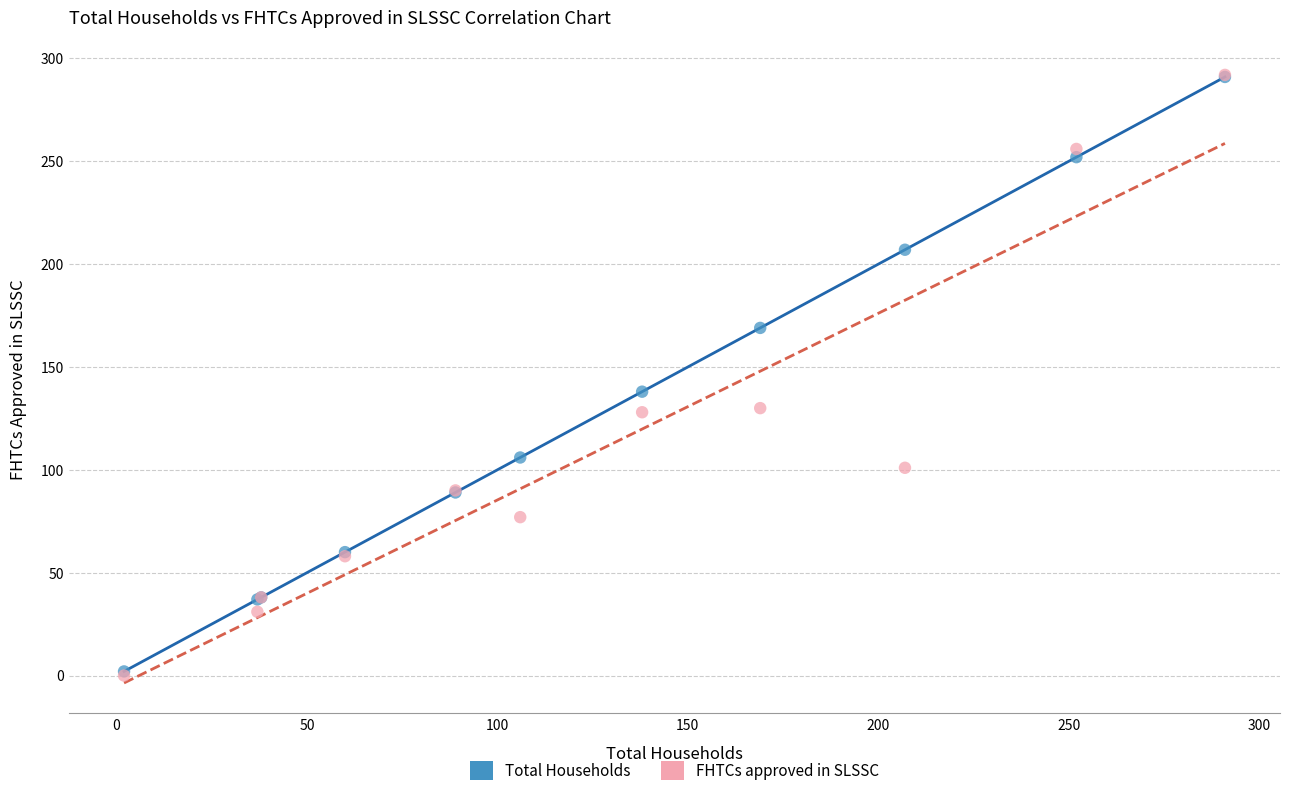

Across all series, what Y value is closest to 146?

138